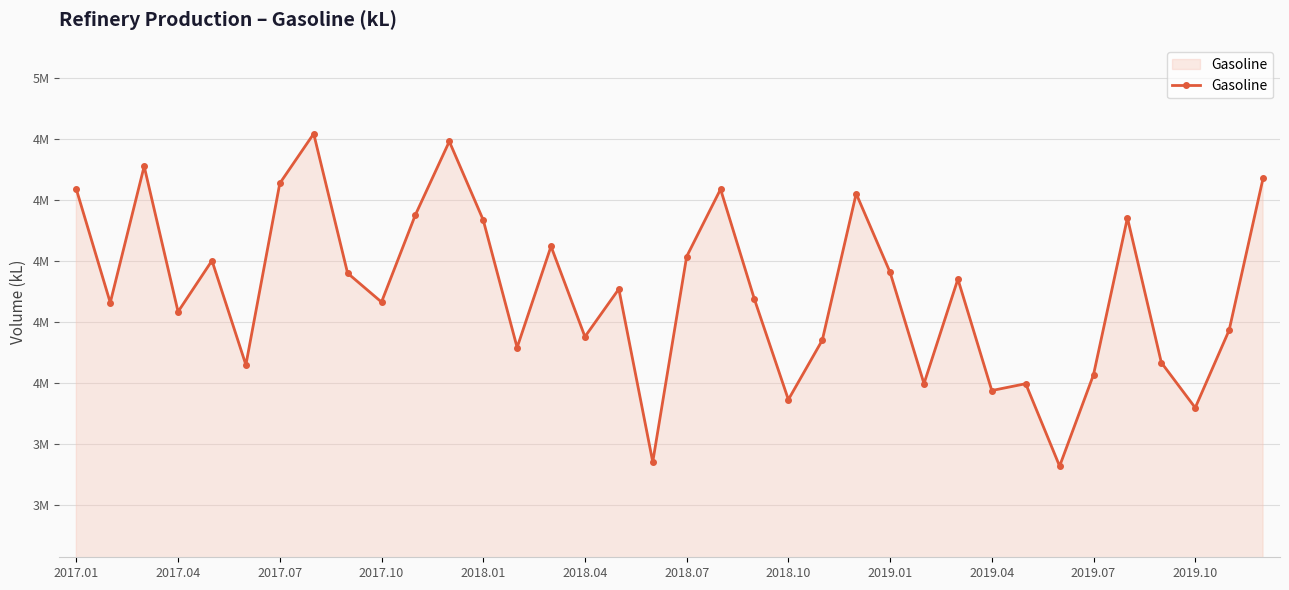

Is this an area chart (filled region under the line)?

Yes